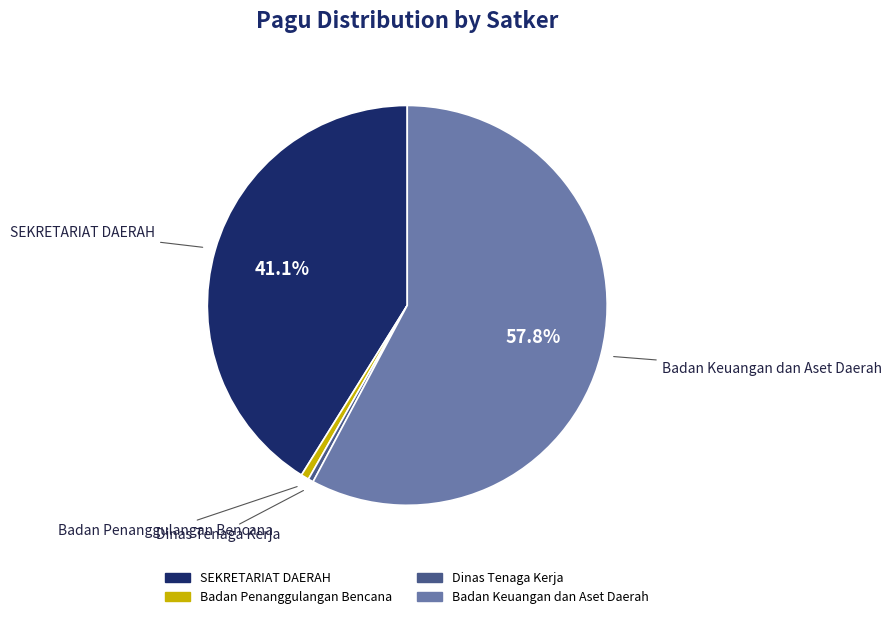

To the nearest percent, what is the average slice percentage?

25%